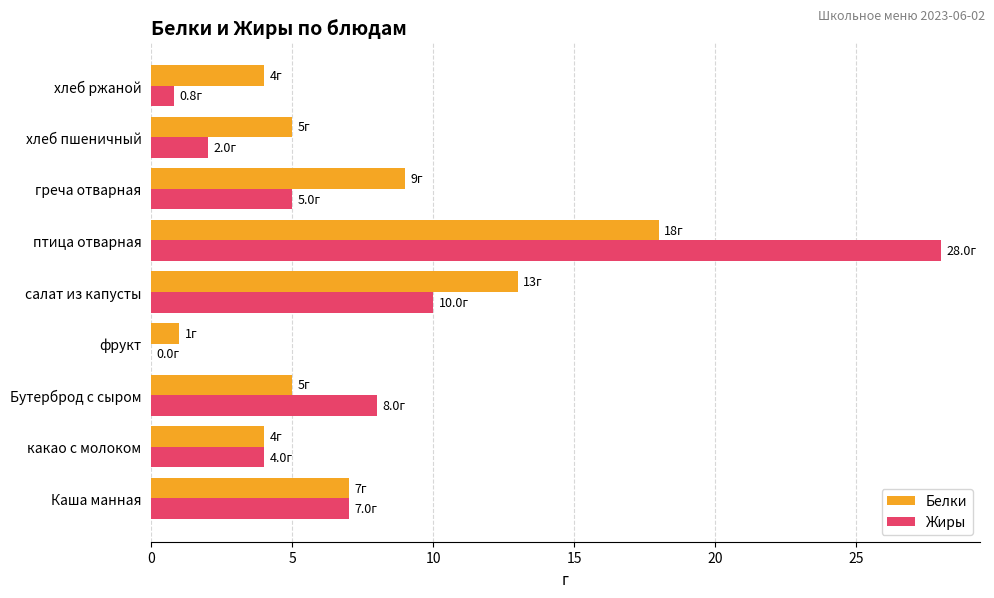

What is the highest value of the Белки series?

18.0